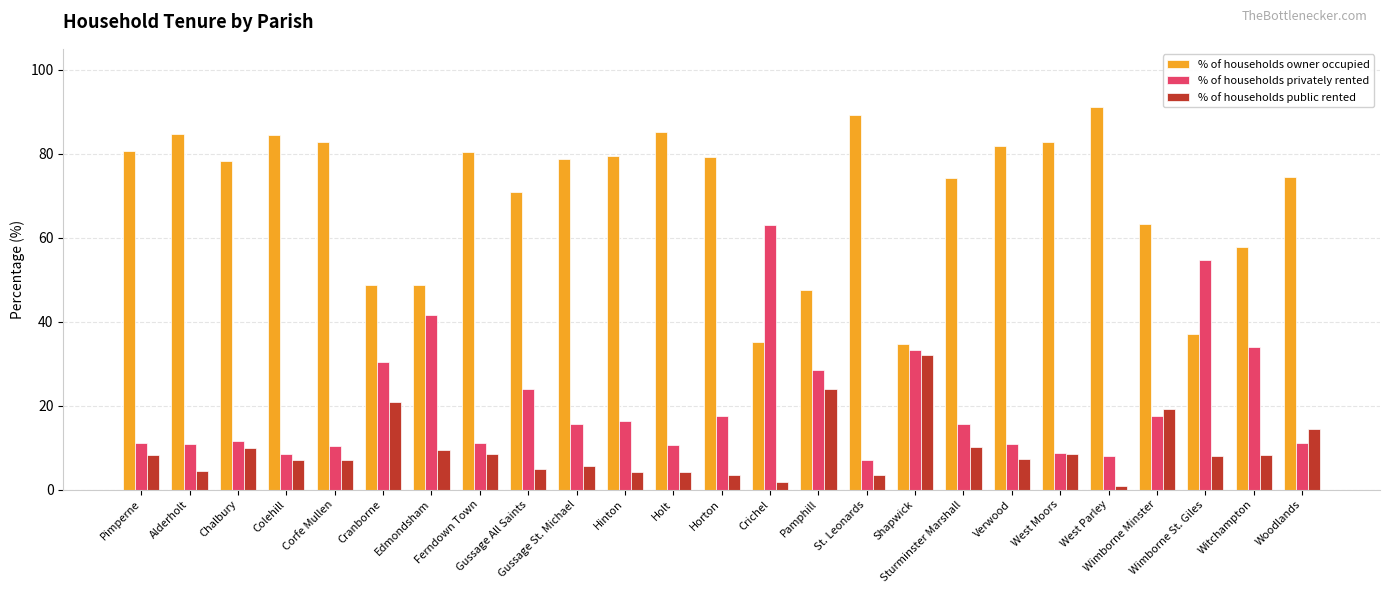

What is the difference between the maximum and minimum values in the % of households owner occupied series?

56.6